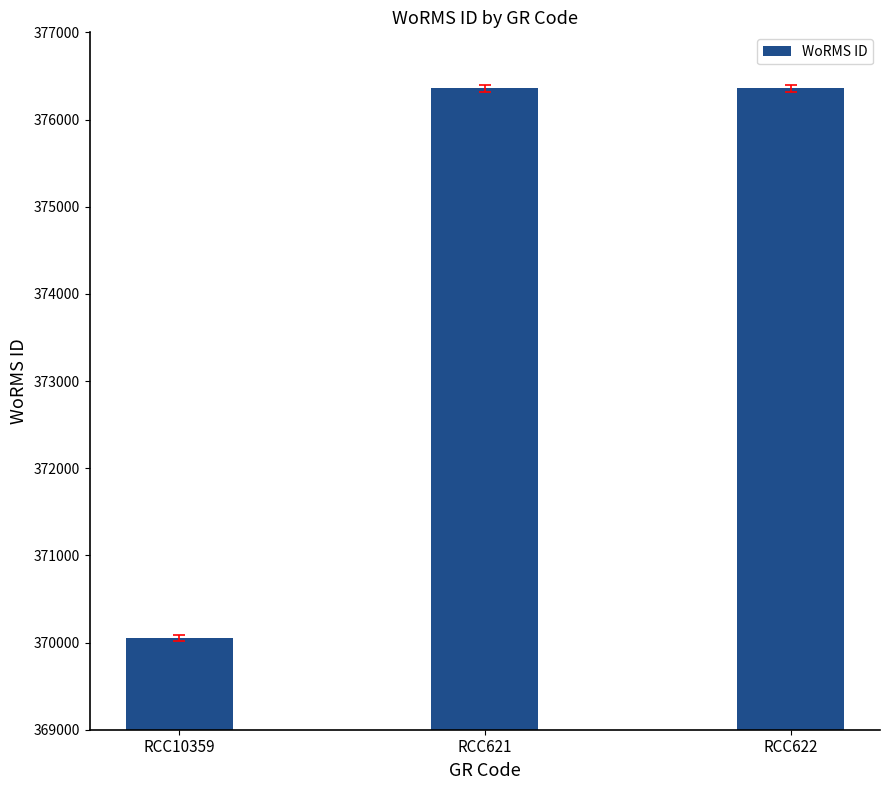

What is the label of the 1st bar from the left?

RCC10359